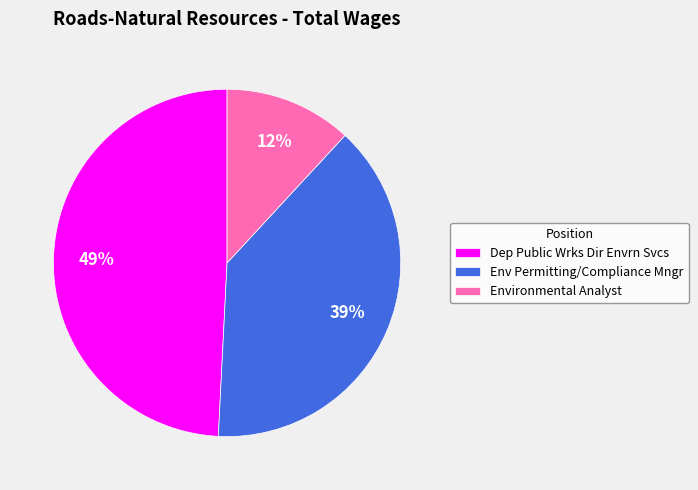

To the nearest percent, what is the combined percentage of Environmental Analyst and Env Permitting/Compliance Mngr?

51%